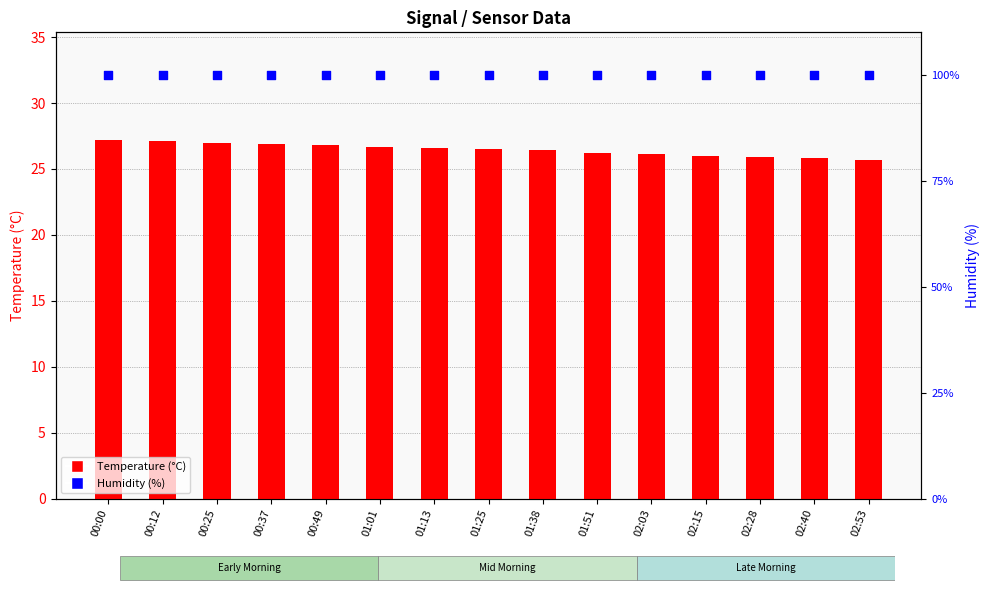

Which series has the largest total across all categories?

Humidity (%)